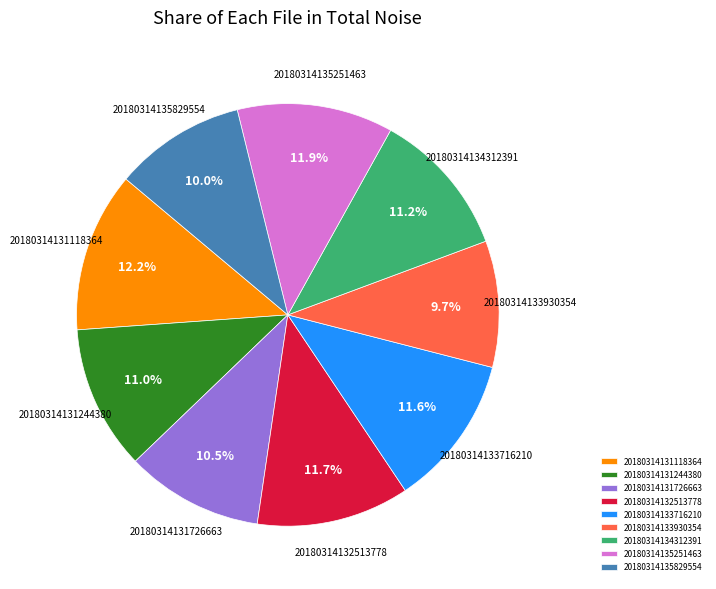

What percentage is the 20180314135829554 slice, to the nearest percent?

10%